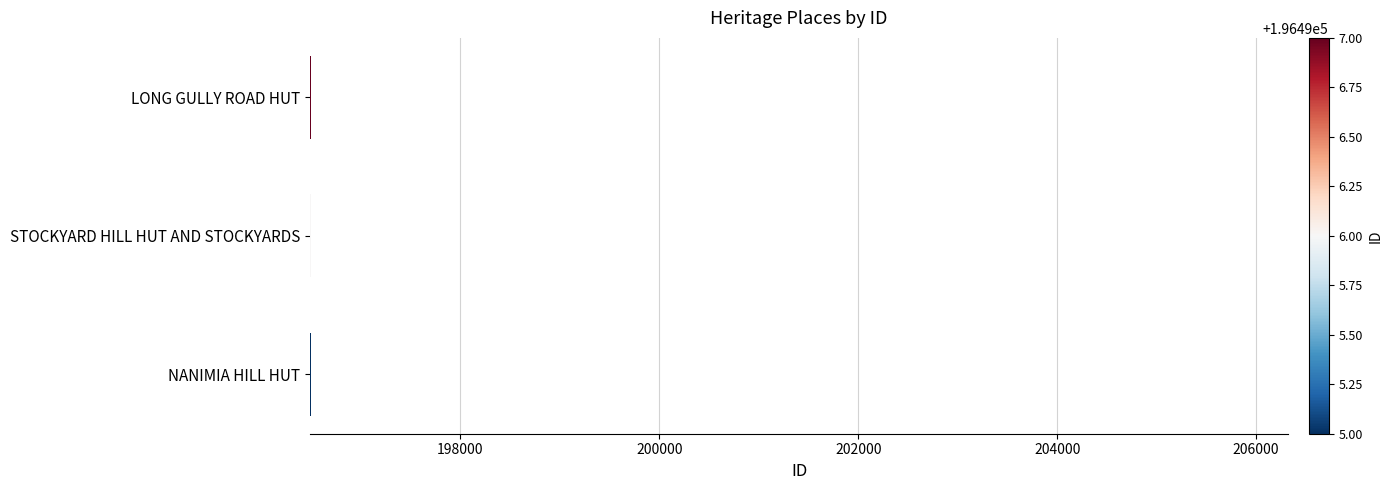

True or false: the data shows 196496 at STOCKYARD HILL HUT AND STOCKYARDS.

True